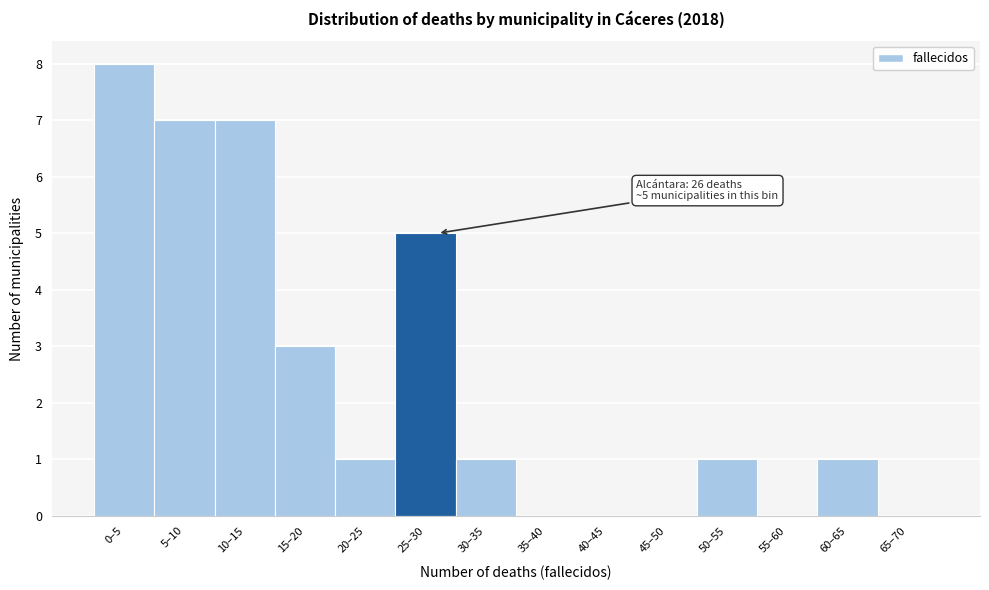

Reading right to left, what are all the values shown in this chart?

65–70=0	60–65=1	55–60=0	50–55=1	45–50=0	40–45=0	35–40=0	30–35=1	25–30=5	20–25=1	15–20=3	10–15=7	5–10=7	0–5=8